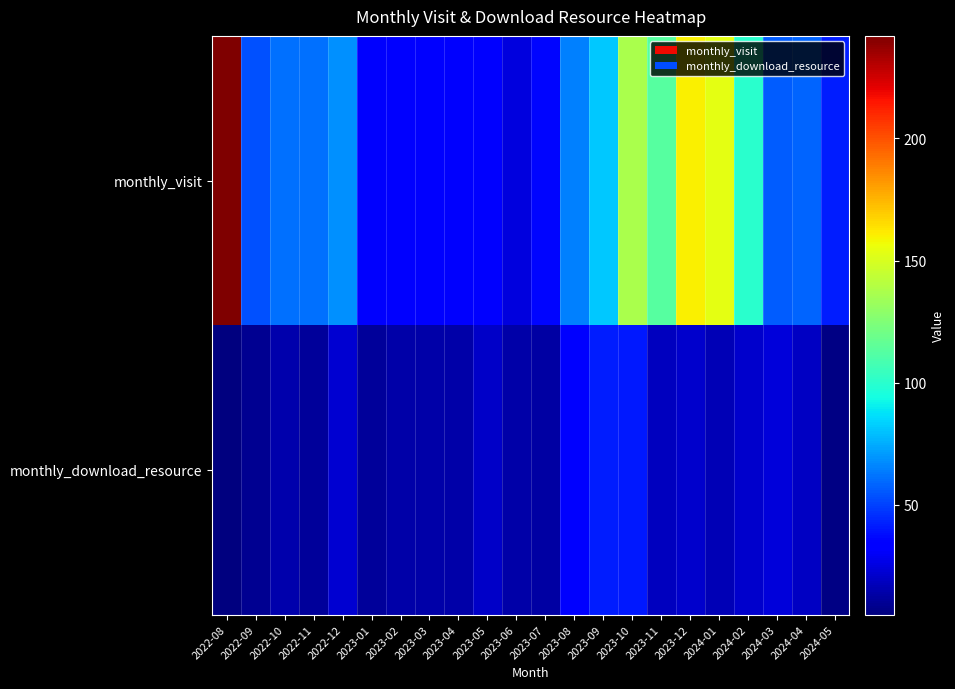

What is the total value across all series at 2023-11?

131